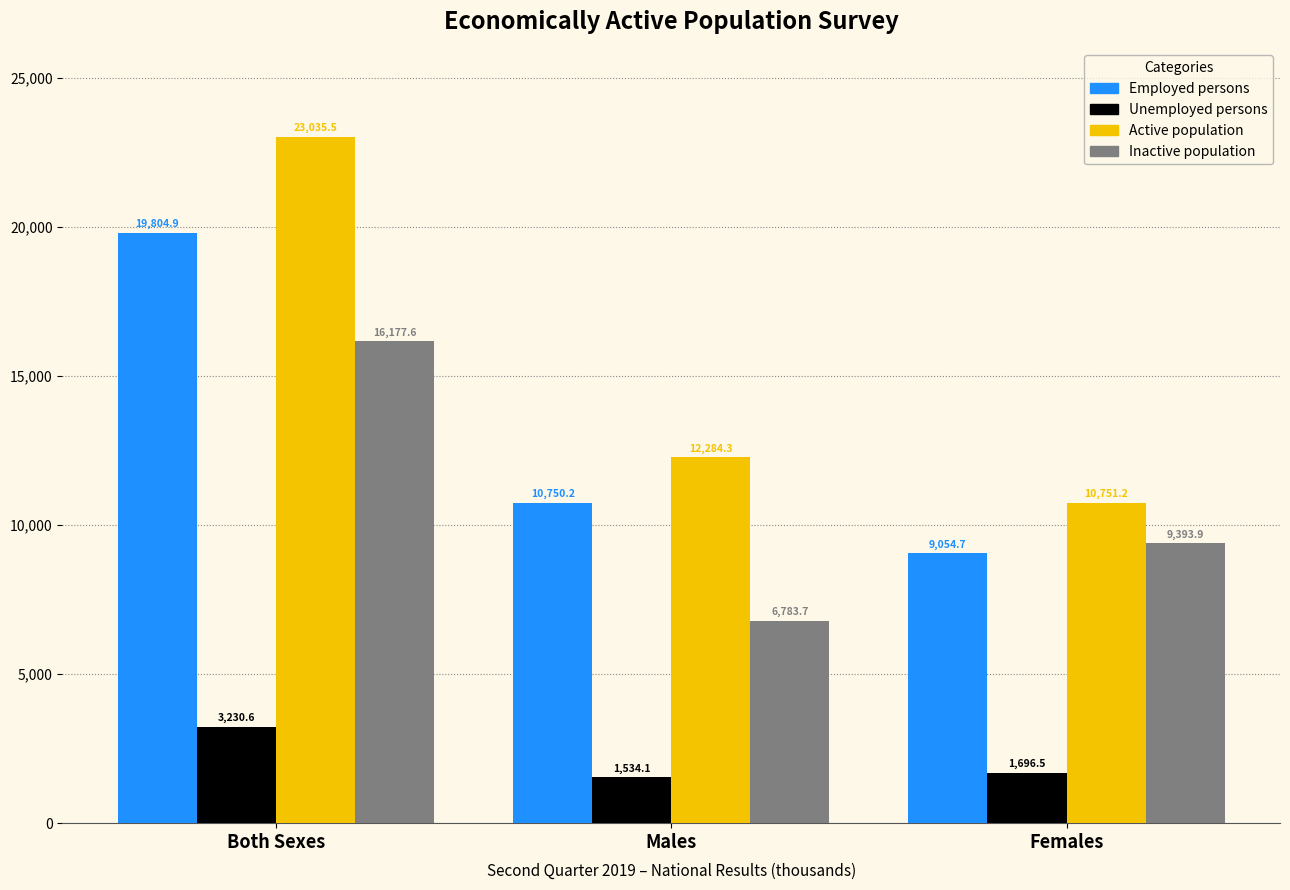

Rank the categories by Active population value from lowest to highest.

Females, Males, Both Sexes